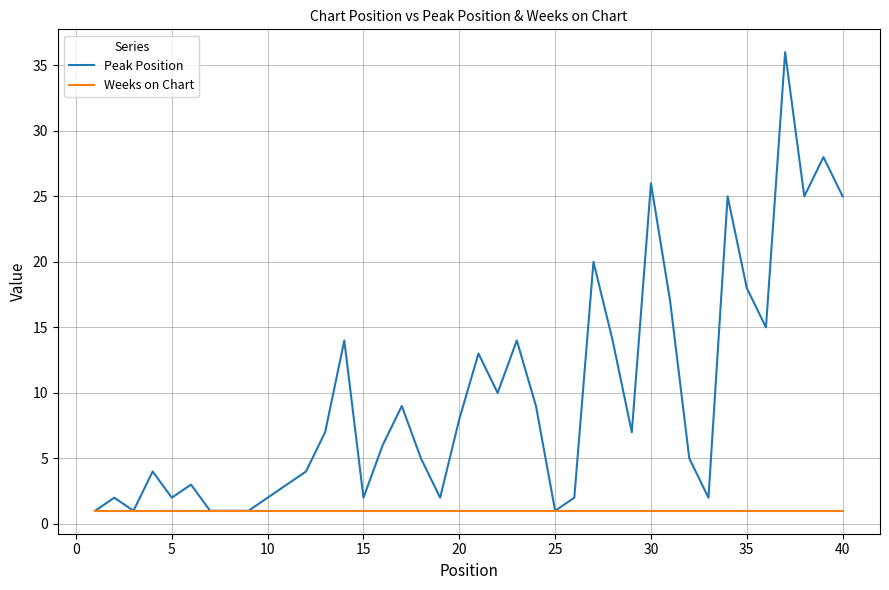

What is the greatest value displayed?

36